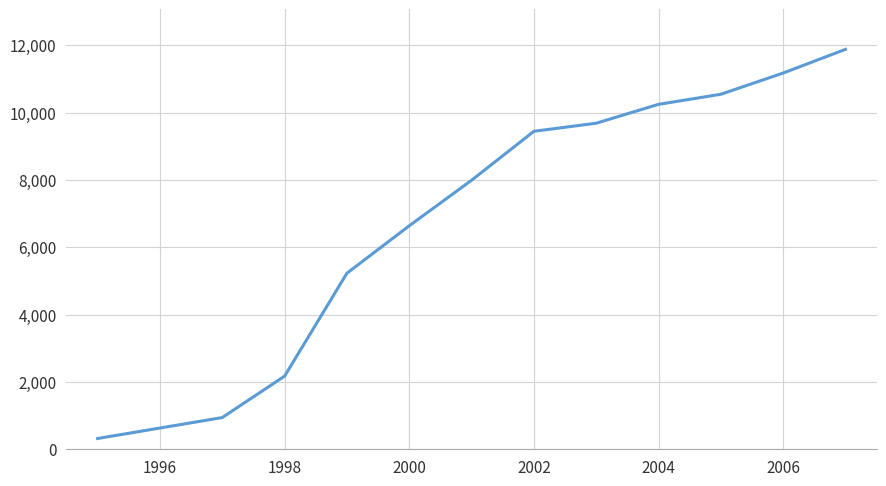

What is the difference between the maximum and minimum values?

11556